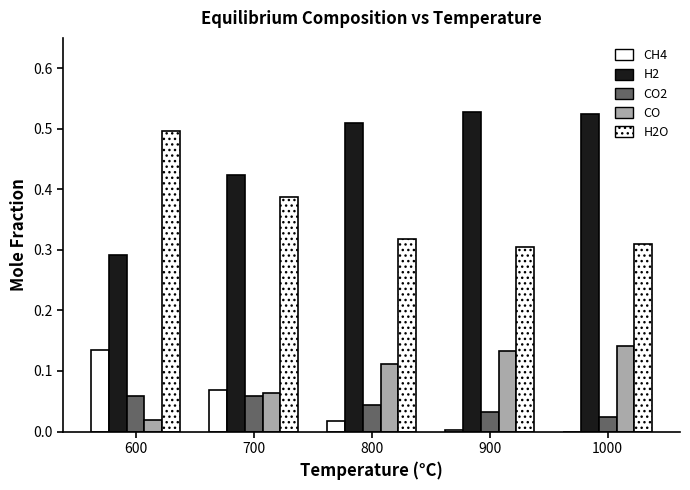

Count the number of categories in the chart.

5